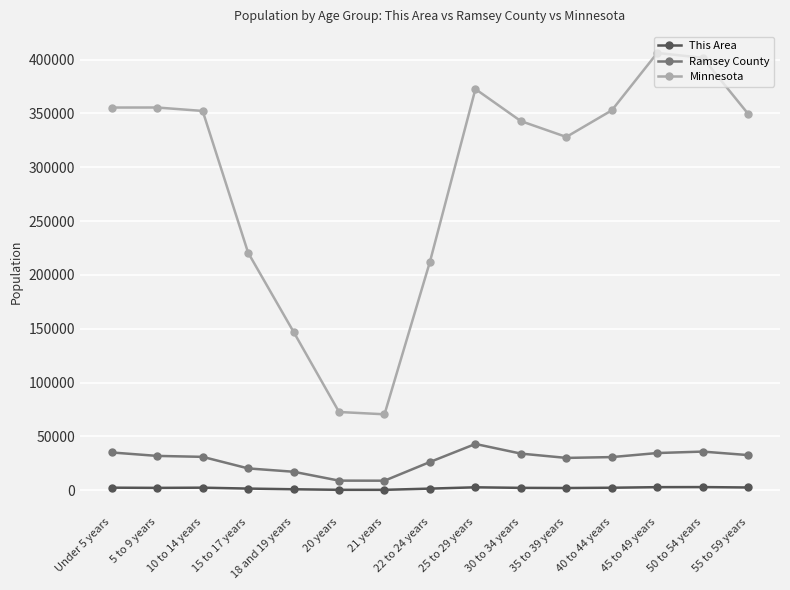

At 45 to 49 years, list the series in order from smallest to largest.

This Area, Ramsey County, Minnesota